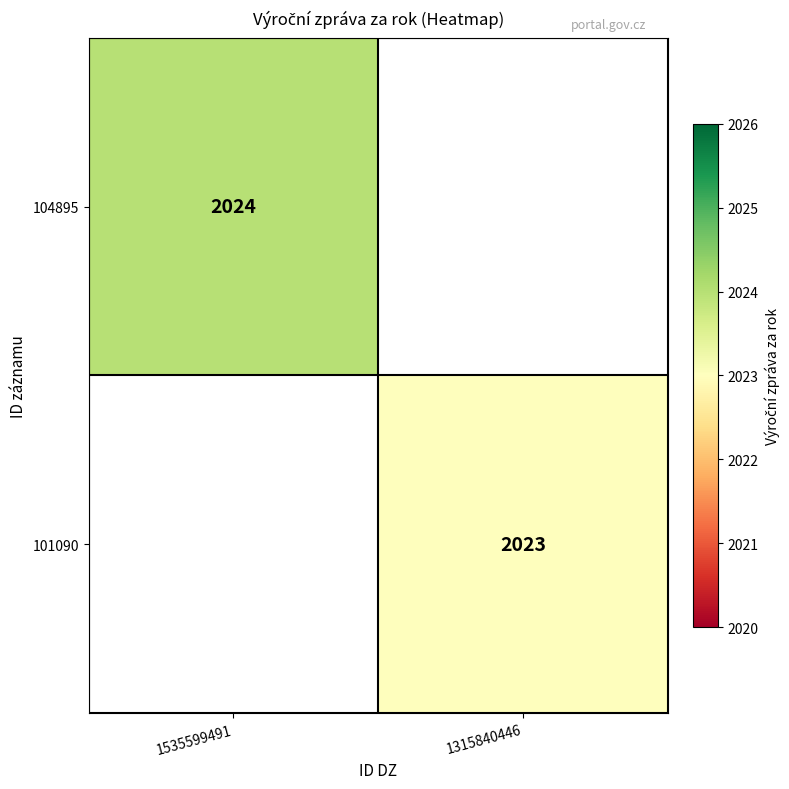

Is it true that 104895 equals 2024 at 1535599491?

True